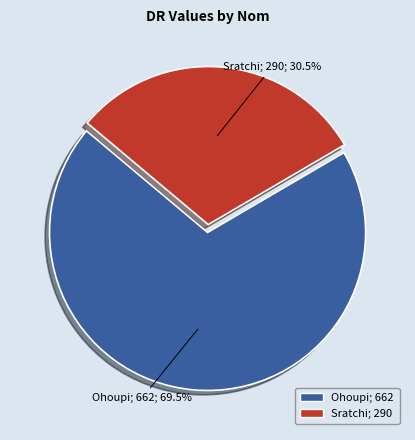

What is the ratio of the value at Ohoupi to the value at Sratchi?

2.3